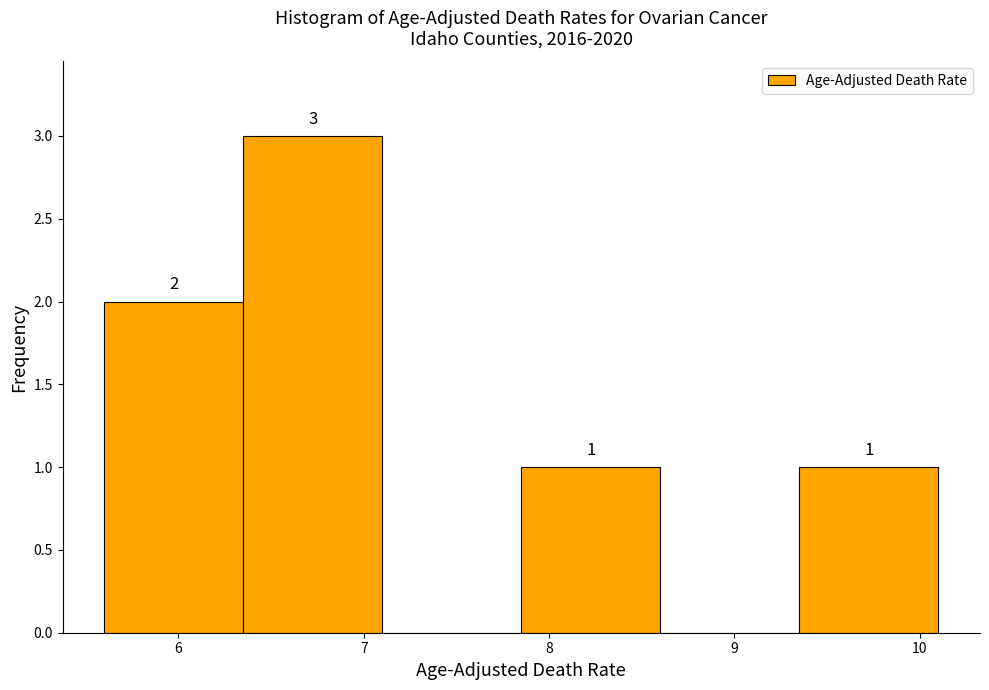

Over which range of the x-axis is the bar tallest?

6.35 to 7.10